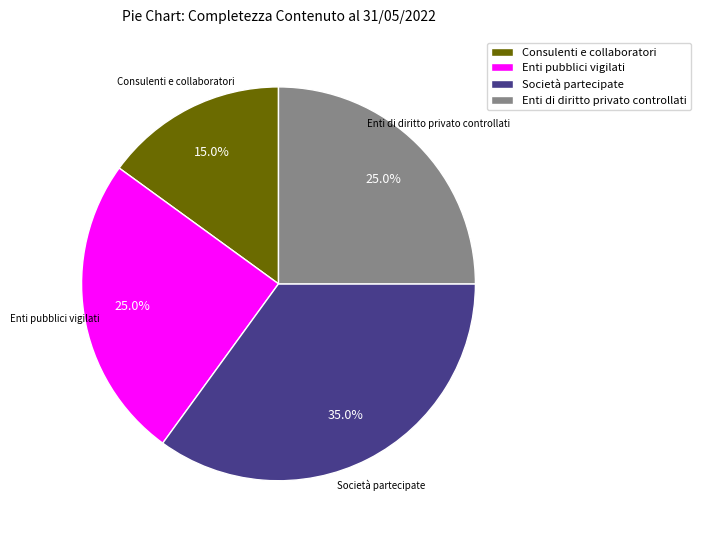

Is there a majority slice in this chart?

No